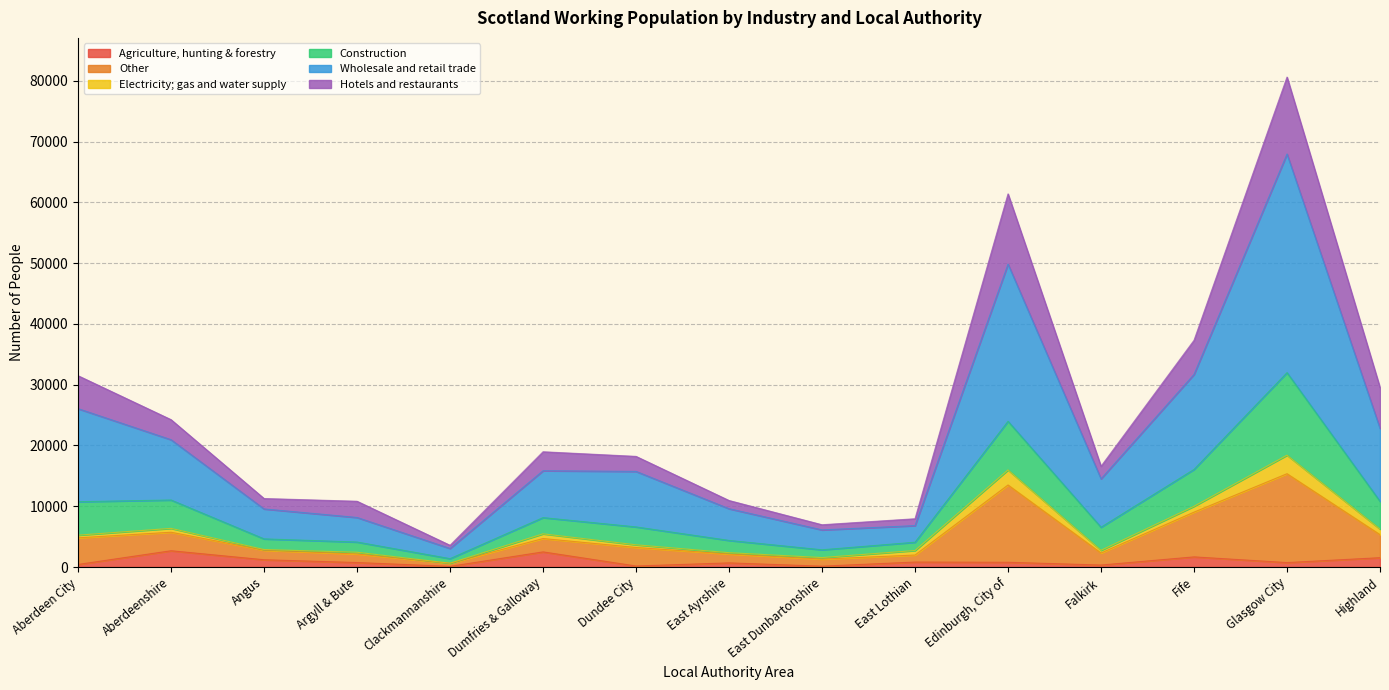

Which series has the largest total across all categories?

Wholesale and retail trade